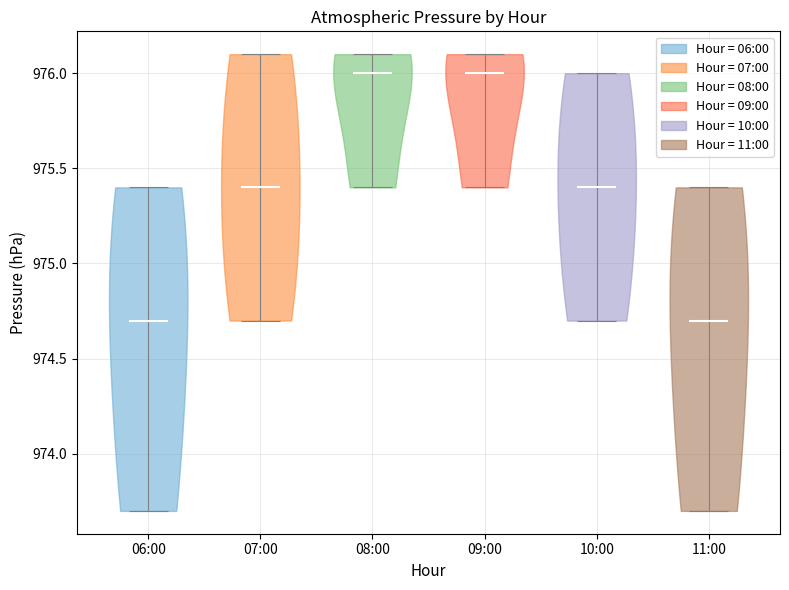

Reading left to right, read every violin against the y-axis: where its median line is, and the lowest and highest points it reaches. The values are not printed on the chart, so give them approximately, as read against the axis.

06:00: median line 974.7, lowest point 973.7, highest point 975.4
07:00: median line 975.4, lowest point 974.7, highest point 976.1
08:00: median line 976.0, lowest point 975.4, highest point 976.1
09:00: median line 976.0, lowest point 975.4, highest point 976.1
10:00: median line 975.4, lowest point 974.7, highest point 976.0
11:00: median line 974.7, lowest point 973.7, highest point 975.4